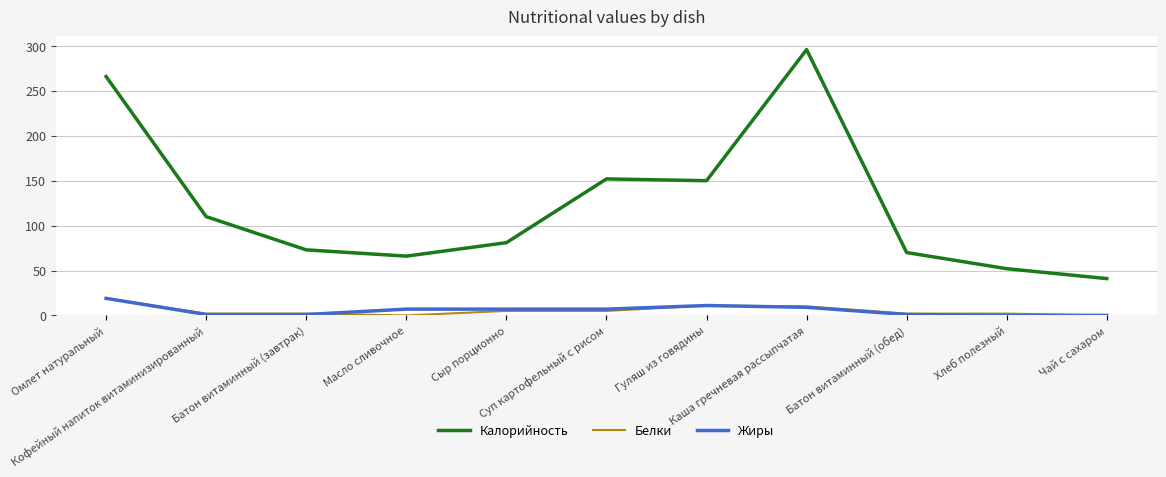

True or false: Белки and Калорийность cross at least once.

False